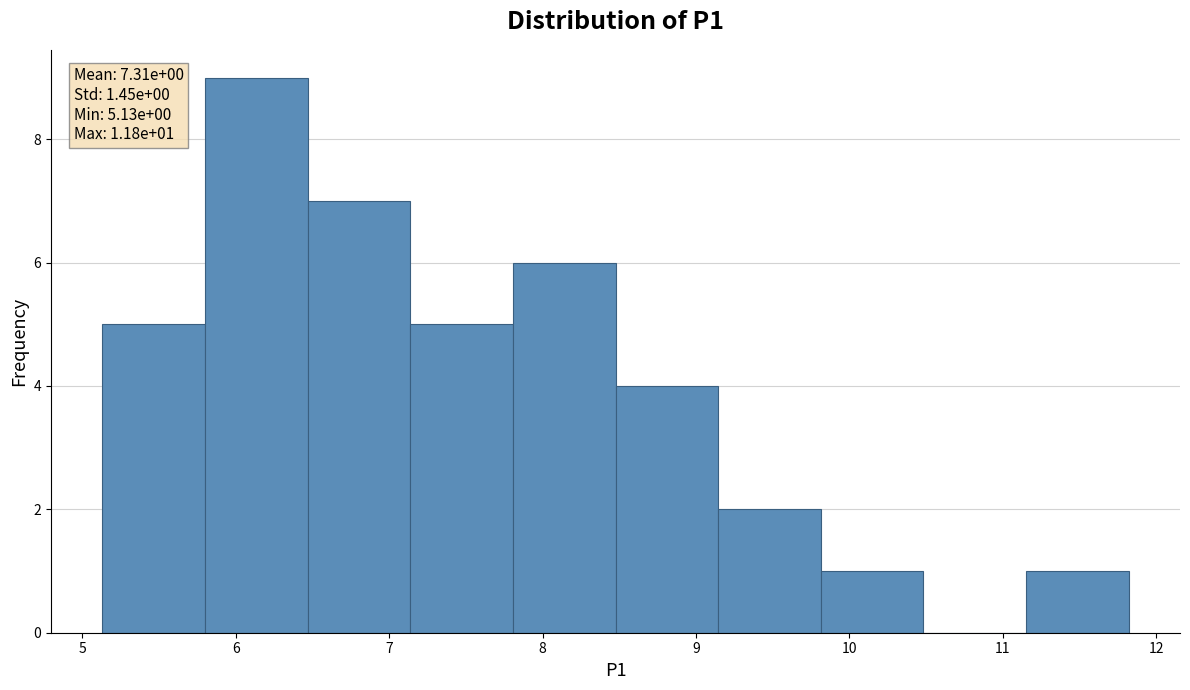

Over which range of the x-axis is the bar tallest?

5.8 to 6.5